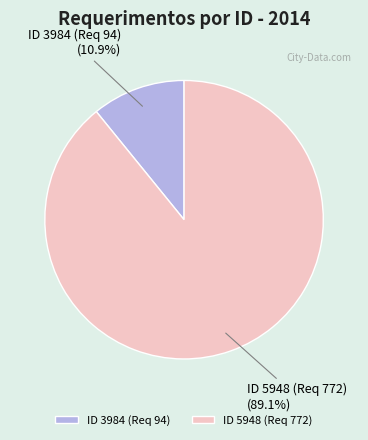

How much of the chart is everything except ID 3984 (Req 94)?

89.1%